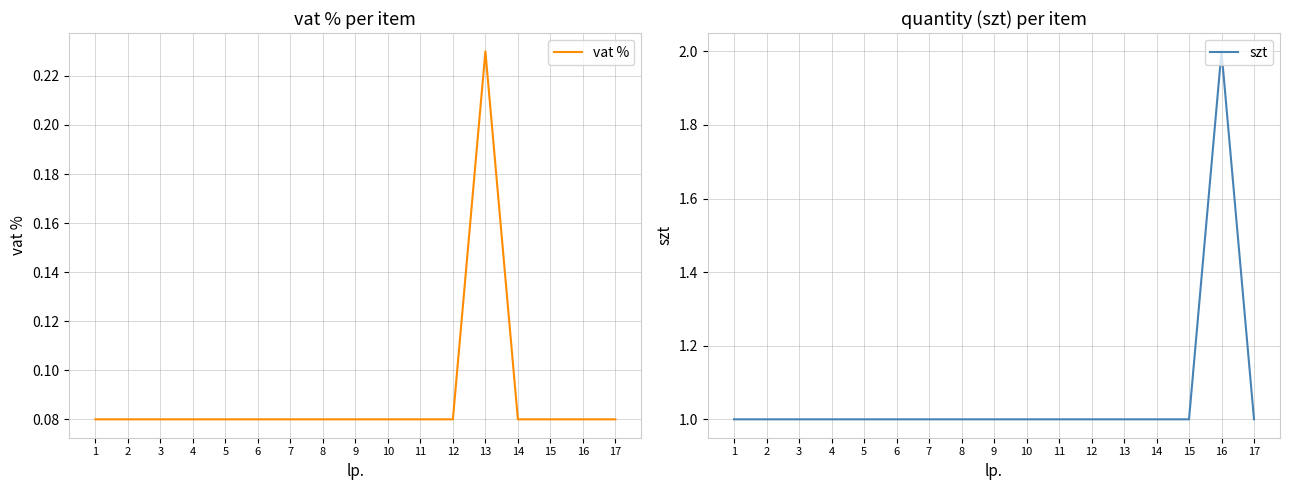

What is the value of the vat % point at the 13th from the left?

0.2